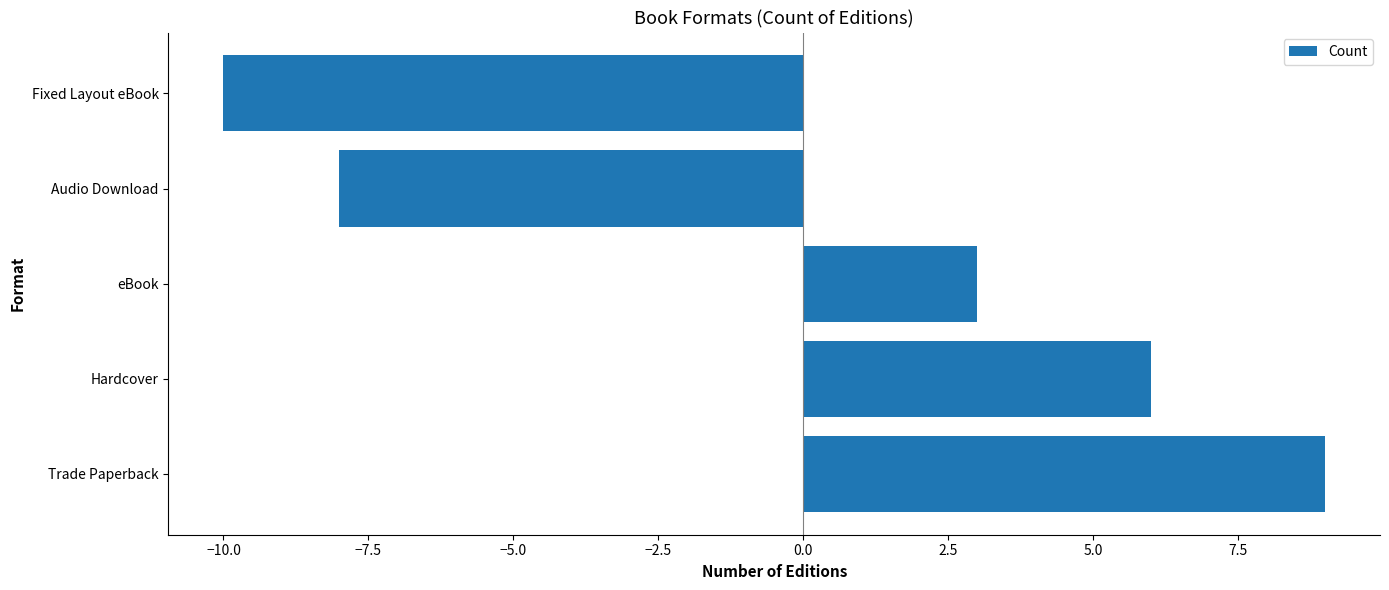

How many categories are shown in the chart?

5